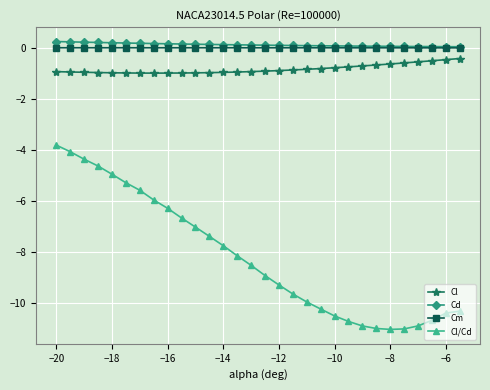

Which series has the largest range (max minus min)?

Cl/Cd